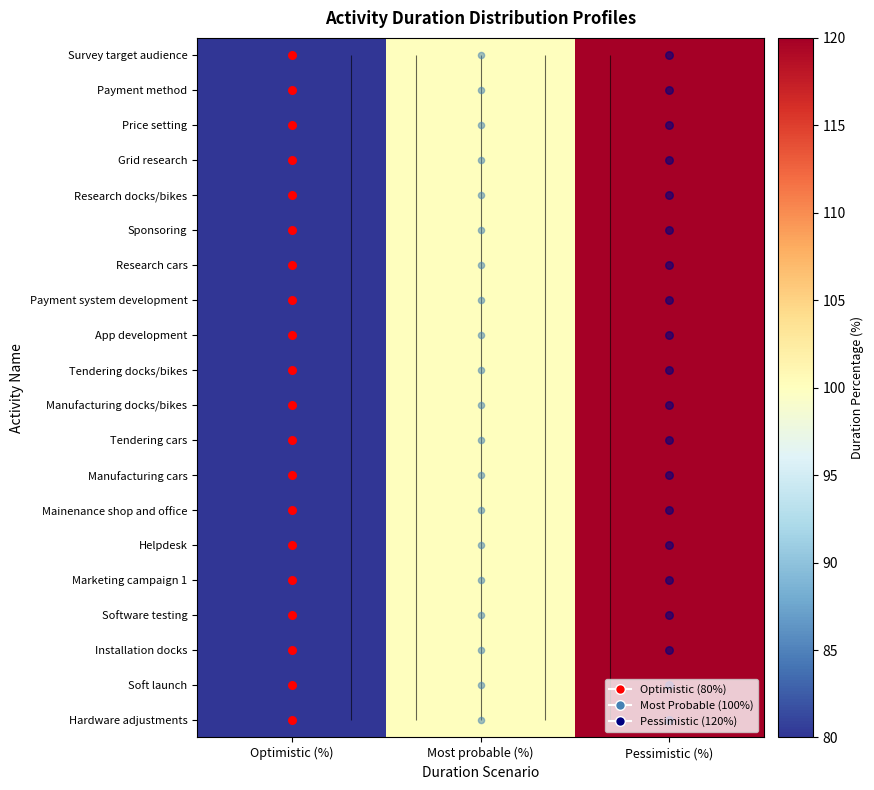

What is the difference between the Installation docks values at Pessimistic (%) and Most probable (%)?

20